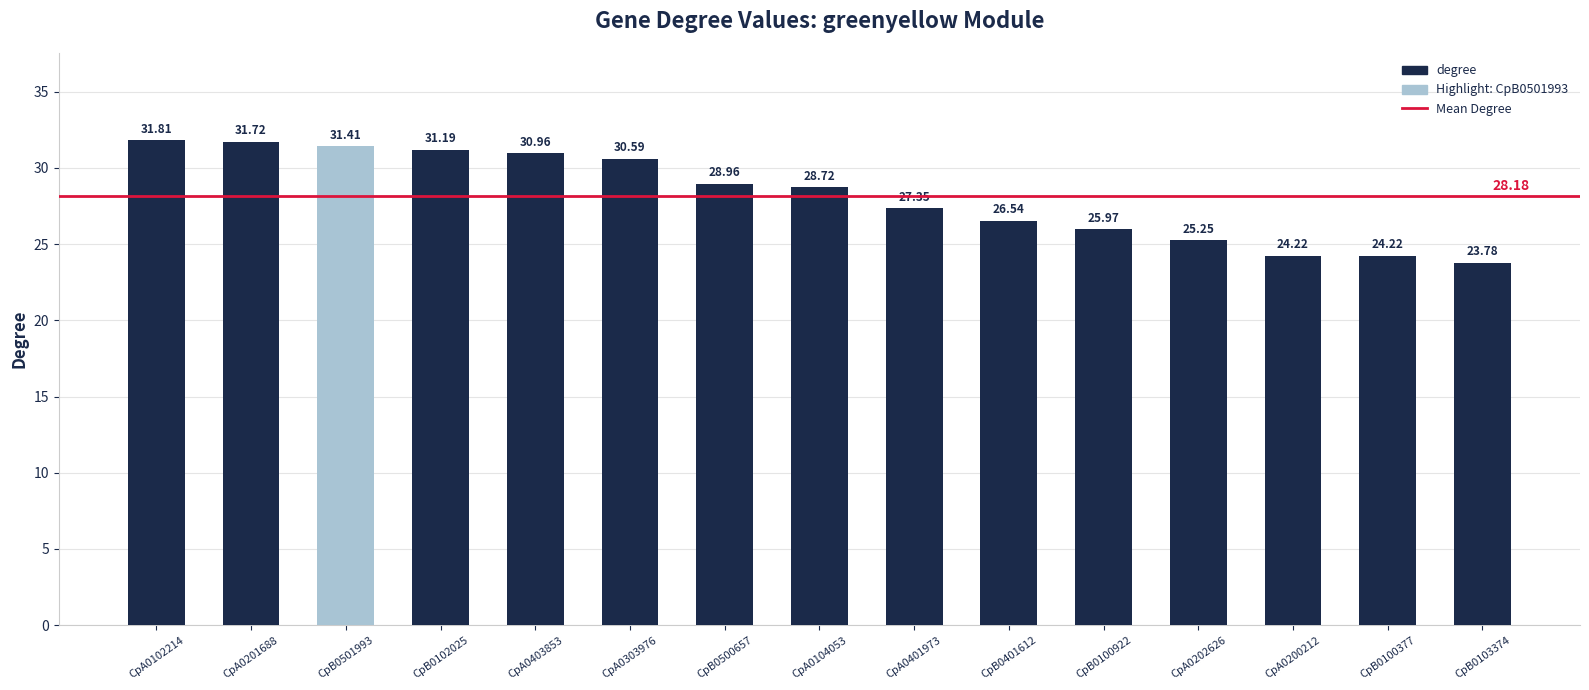

What is the difference between the maximum and minimum values?

8.0